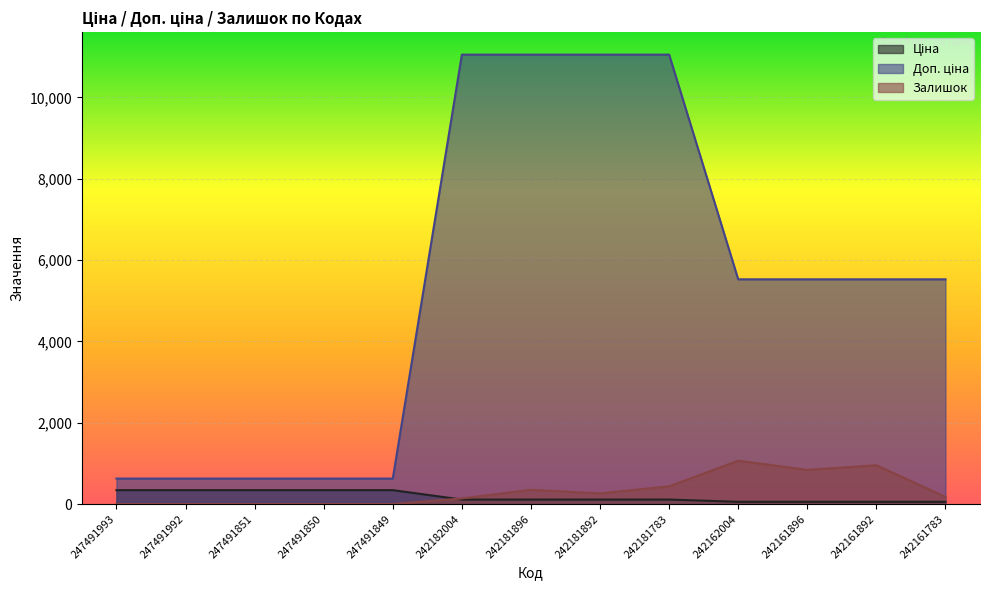

What is the average value of the Доп. ціна series?

5343.6